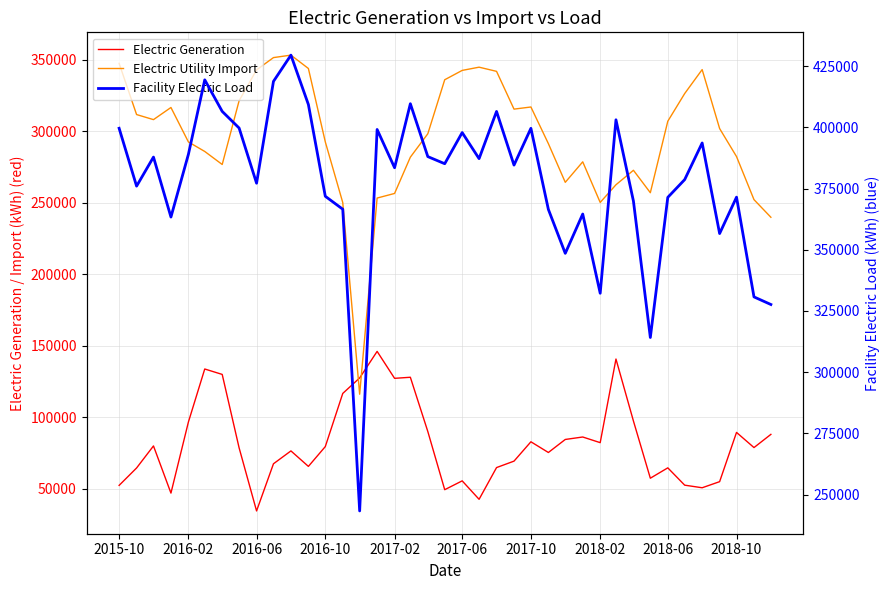

What is the average value of the Electric Generation series?

82140.1